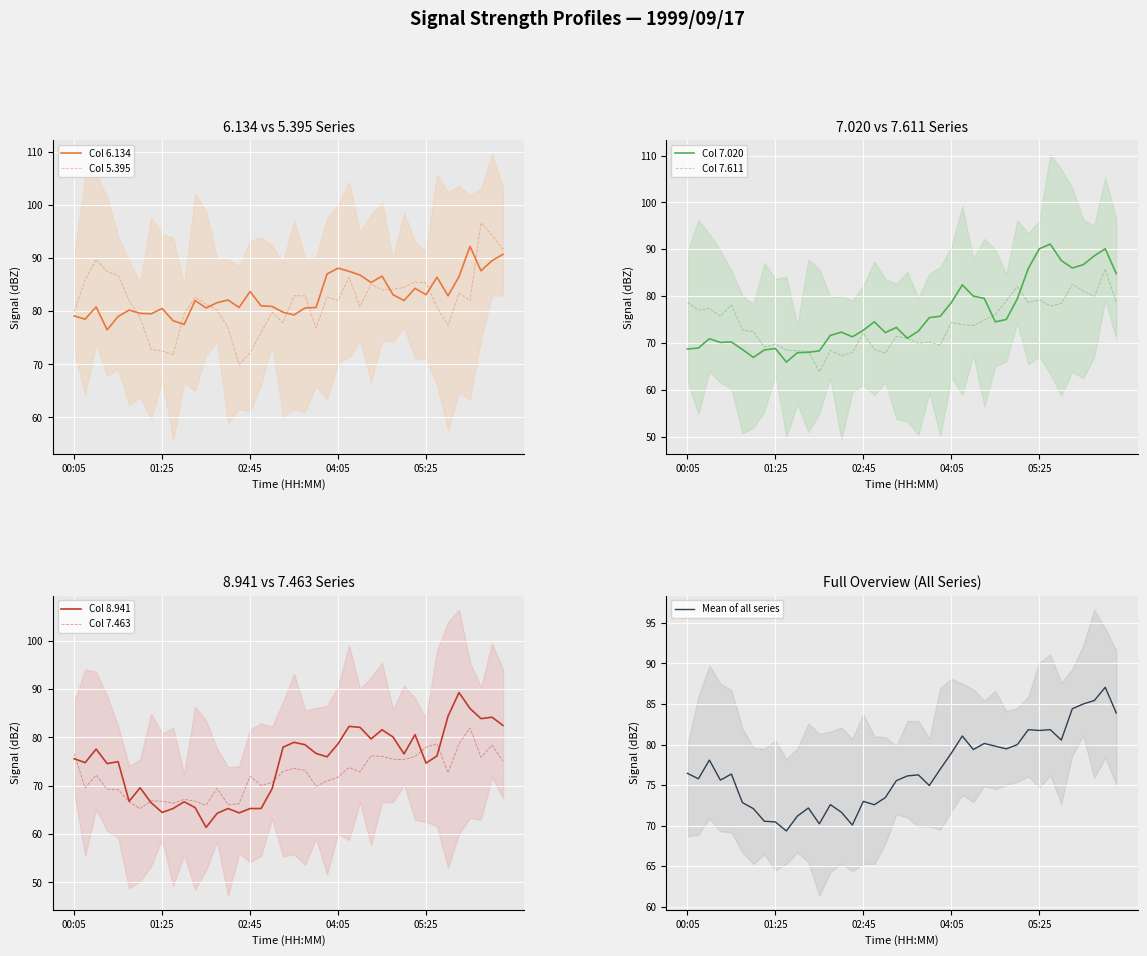

What is the maximum value for Col 7.020?

91.1